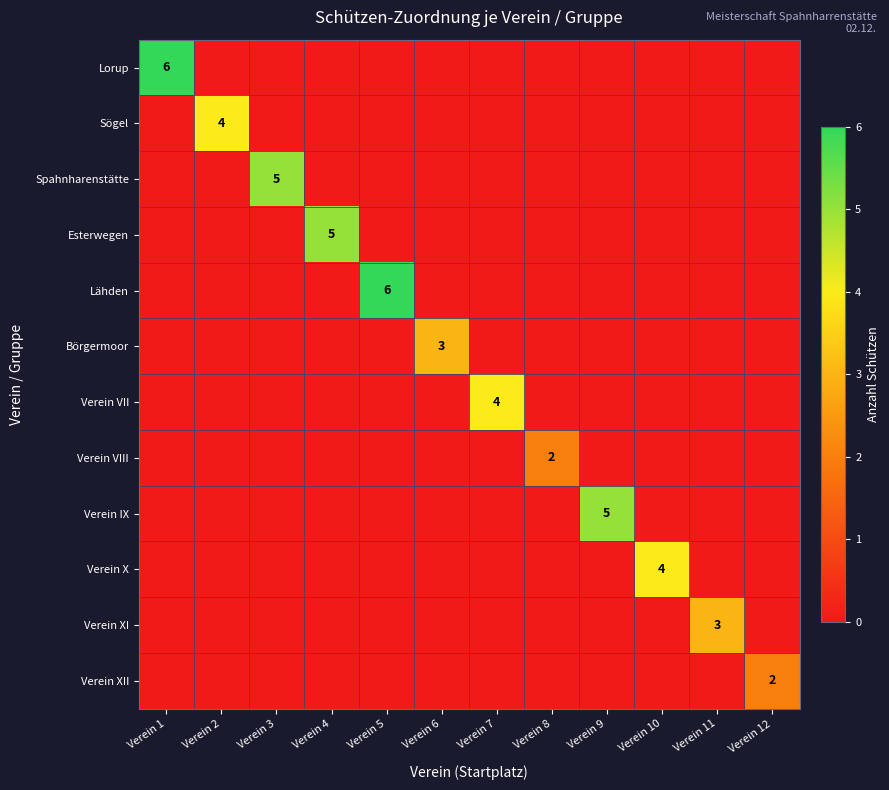

How many data points does each series have?

12